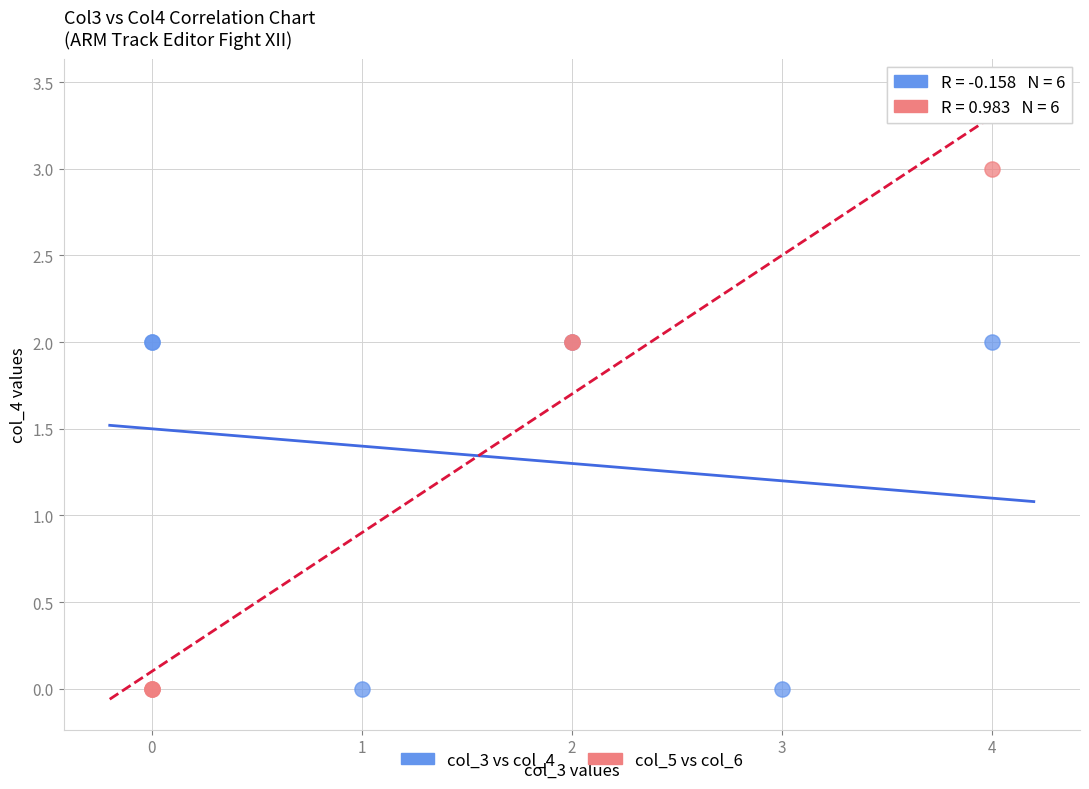

Which series contains the highest Y value?

col_5 vs col_6